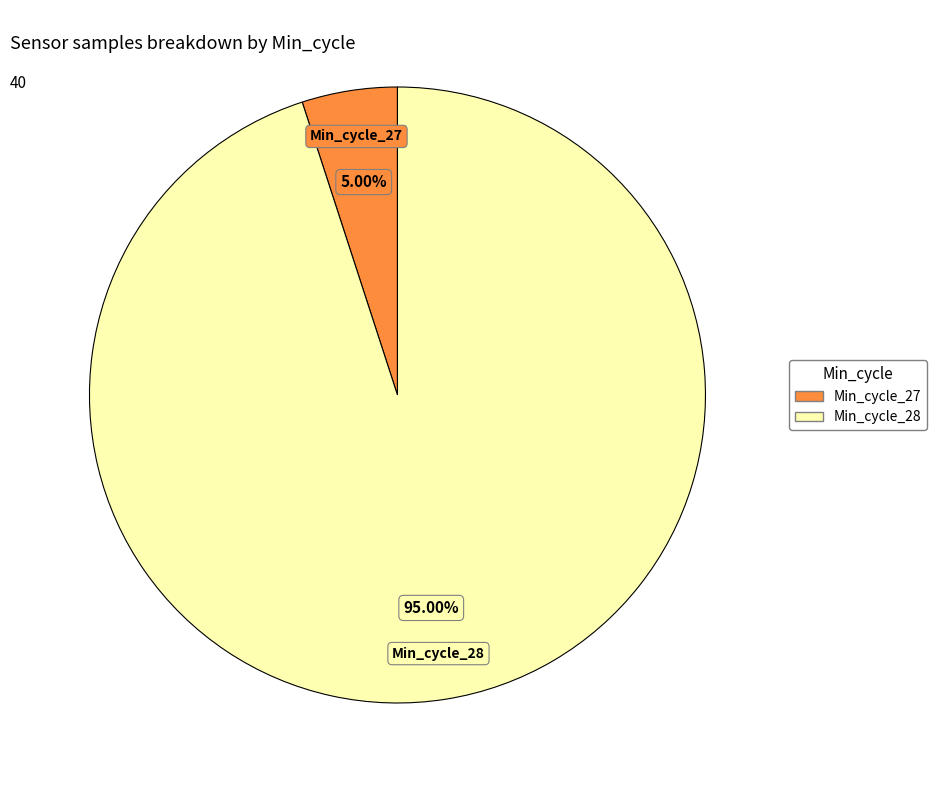

Count the number of slices in the pie.

2